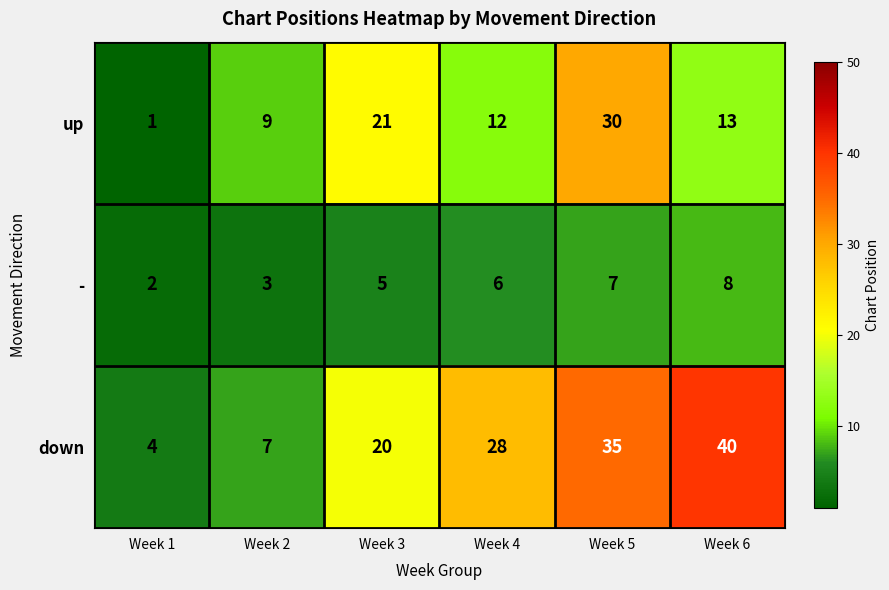

What is the total value across all series at Week 1?

7